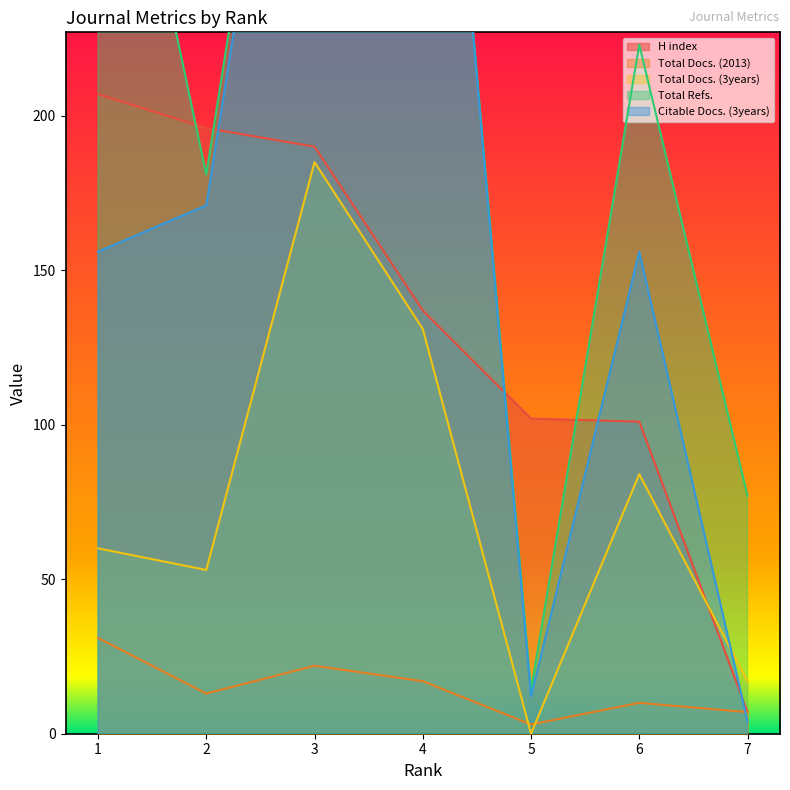

Which series has the largest total across all categories?

Total Refs.